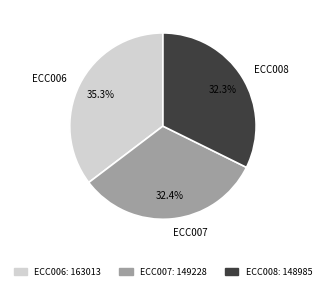

To the nearest percent, what portion does ECC008 represent?

32%